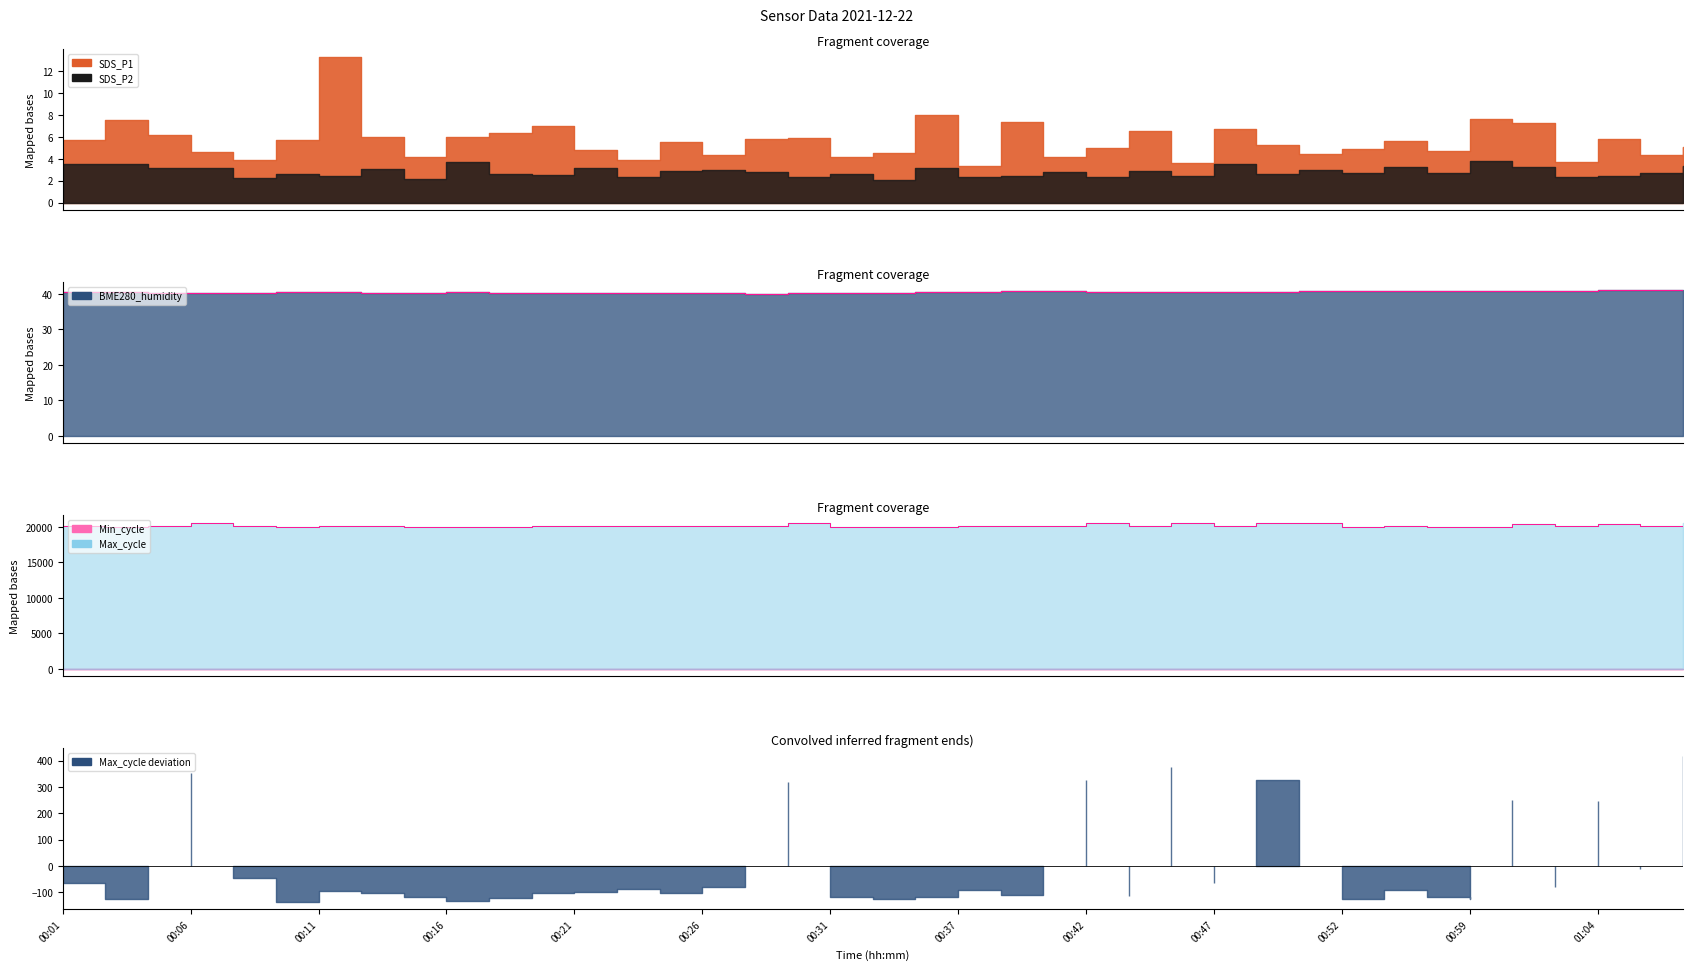

Is it true that SDS_P2 equals 3.9 at 00:09?

False